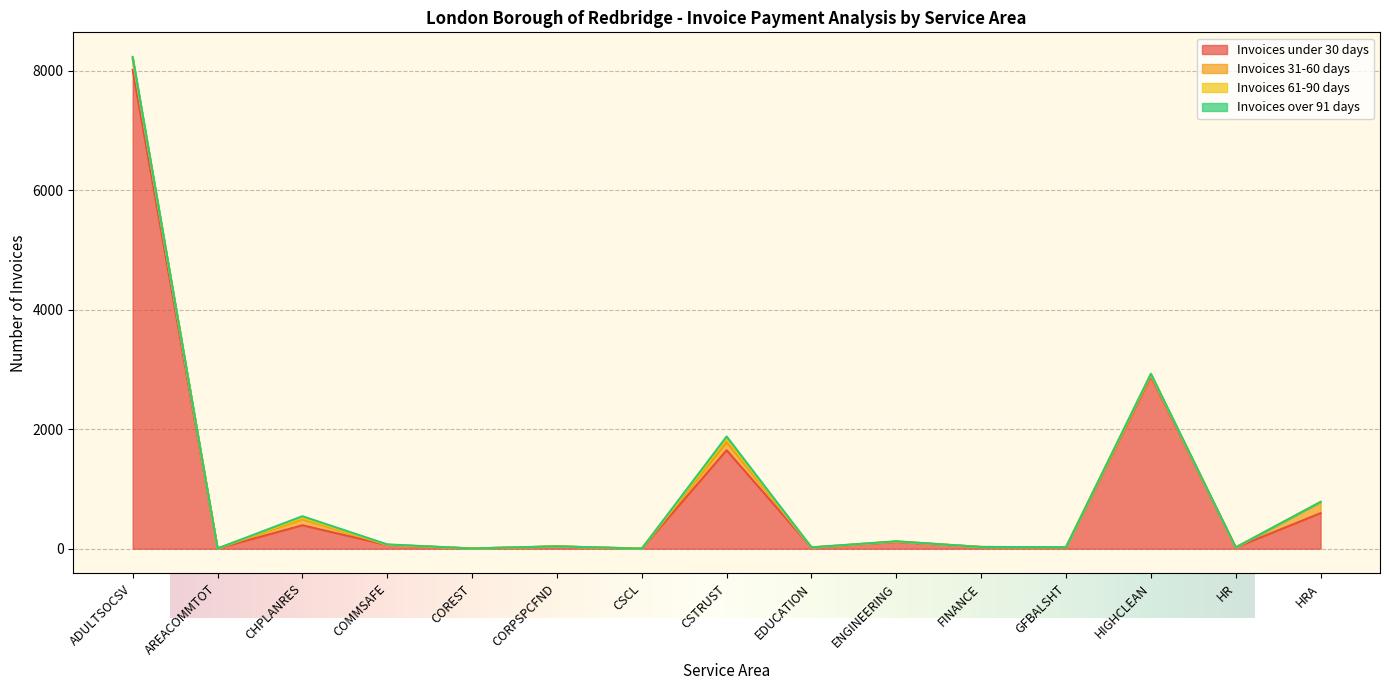

Rank the series by their maximum value, from lowest to highest.

Invoices over 91 days, Invoices 61-90 days, Invoices 31-60 days, Invoices under 30 days